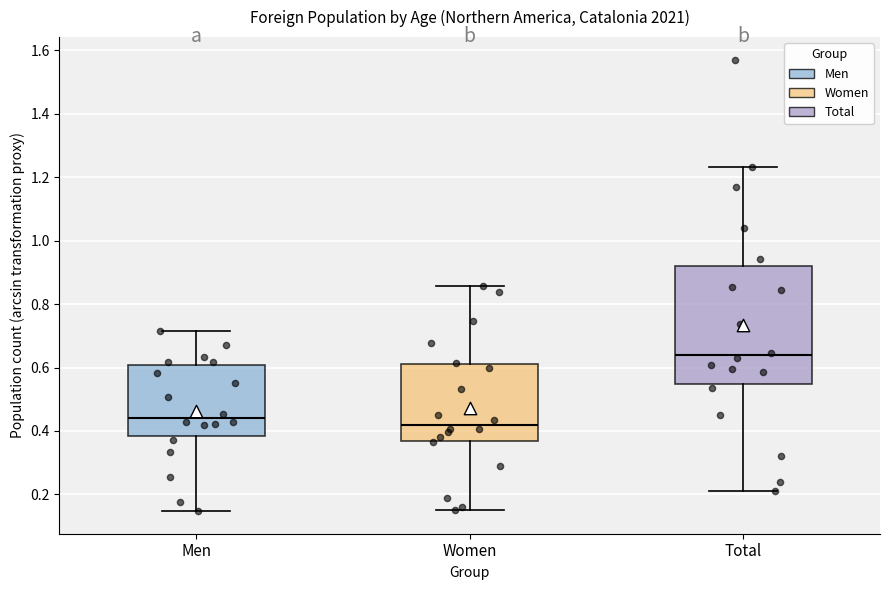

Which box is the tallest, from its lower edge to its upper edge?

Total